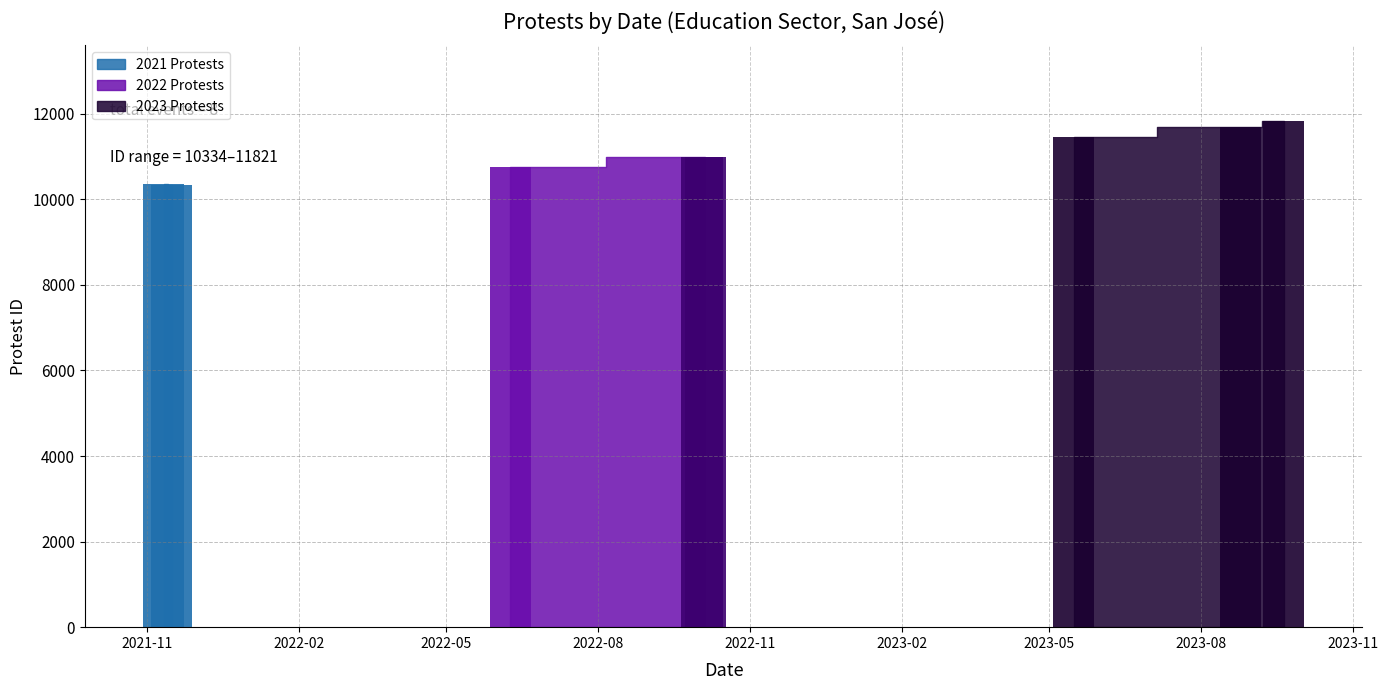

What is the difference between the second highest and second lowest values?

1342